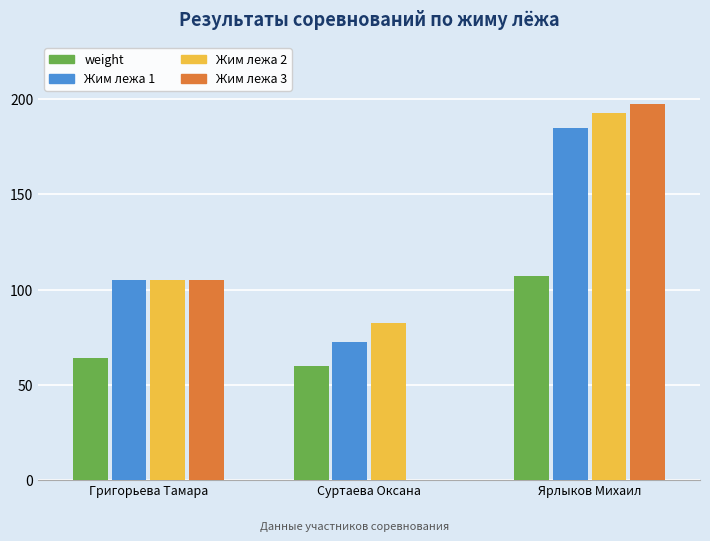

Is the value of Жим лежа 2 at Суртаева Оксана greater than the value of weight at Суртаева Оксана?

Yes